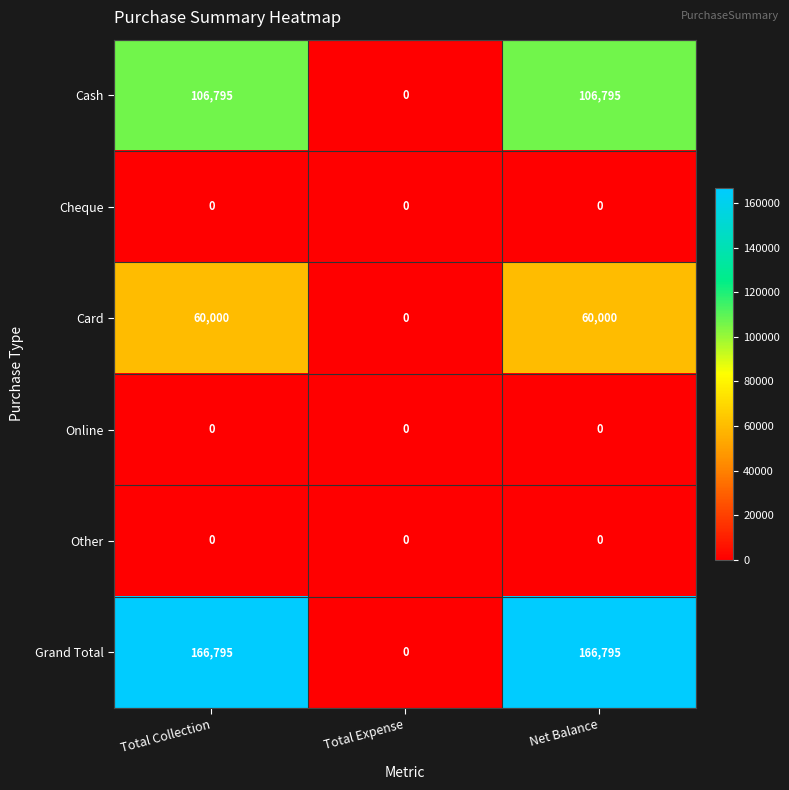

At which label does Grand Total reach its minimum?

Total Expense